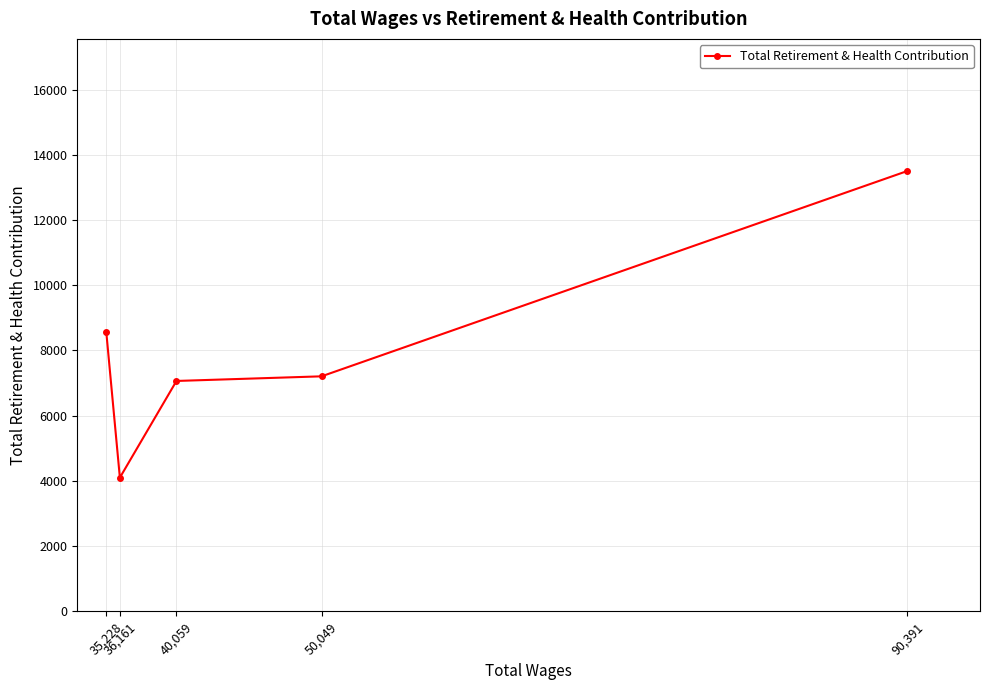

List the labels in order of value, largest first.

90,391, 35,228, 50,049, 40,059, 36,161